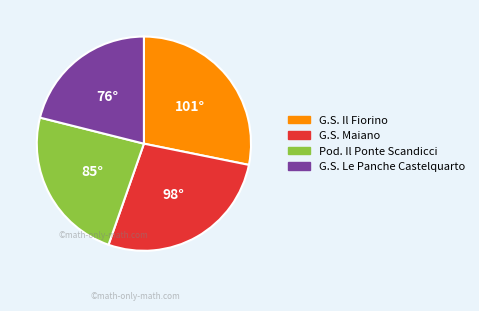

Is there a majority slice in this chart?

No